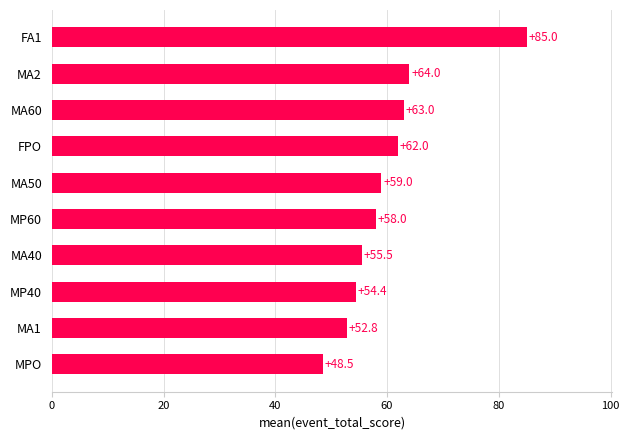

Read the value at MP60.

58.0